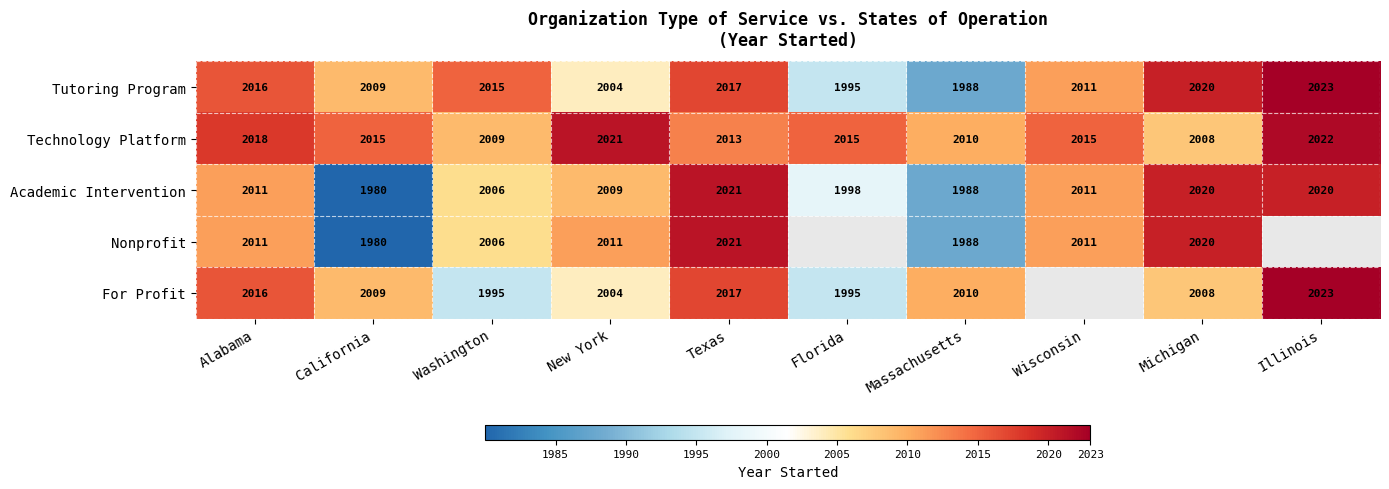

Where does the Technology Platform series first go above 2015?

Alabama